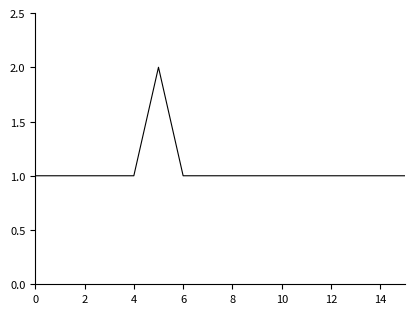

Reading left to right, list all the values displayed in this chart.

1	1	1	1	1	2	1	1	1	1	1	1	1	1	1	1